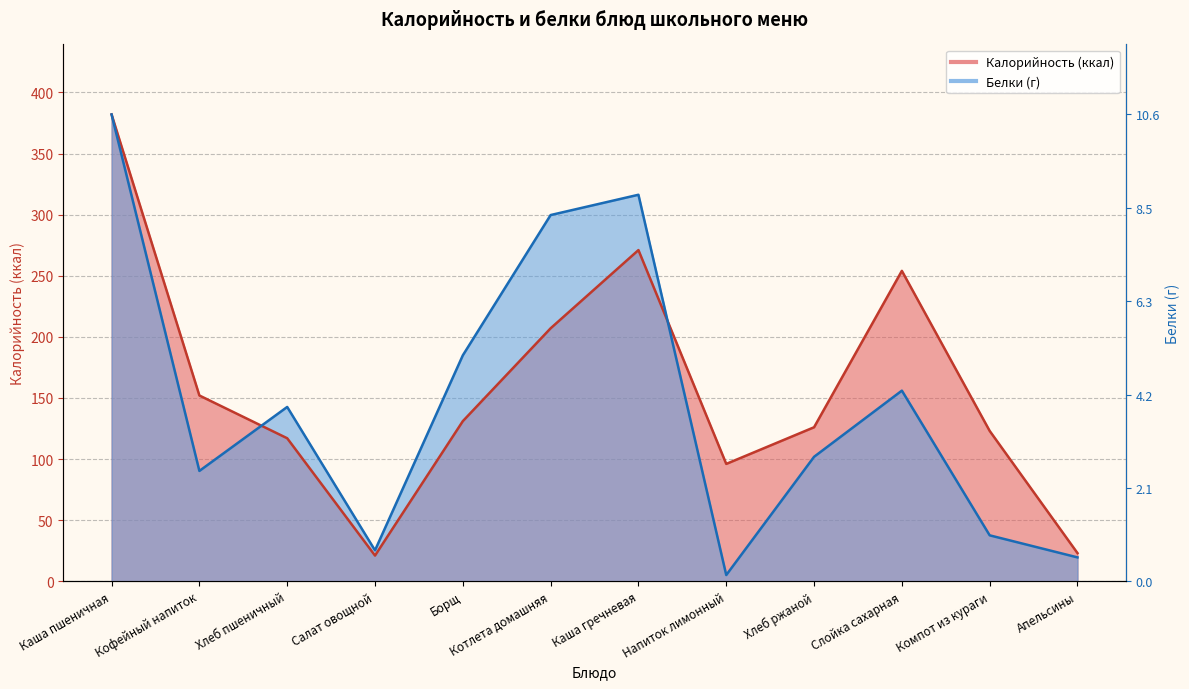

At which label does Калорийность reach its minimum?

Салат овощной